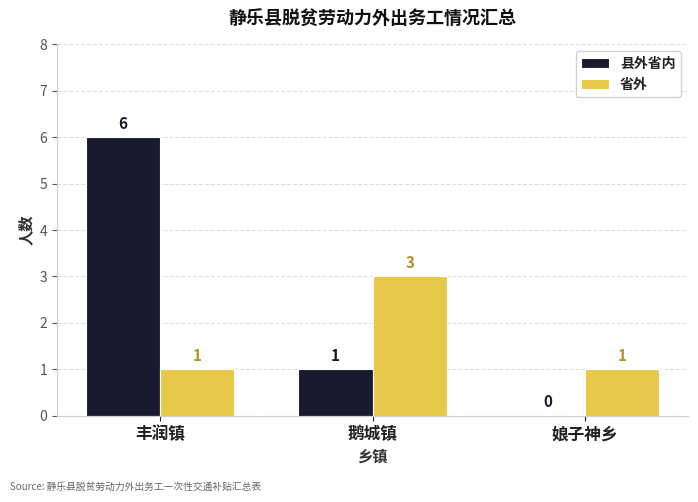

Is the value of 省外 at 丰润镇 greater than the value of 县外省内 at 丰润镇?

No